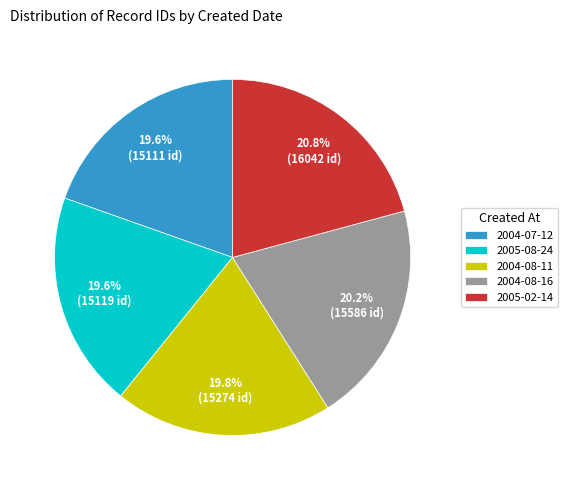

To the nearest percent, what portion does 2004-08-16 represent?

20%